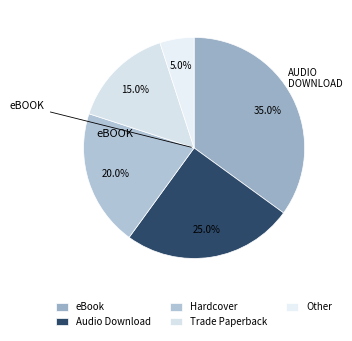

How many slices are in this pie chart?

5